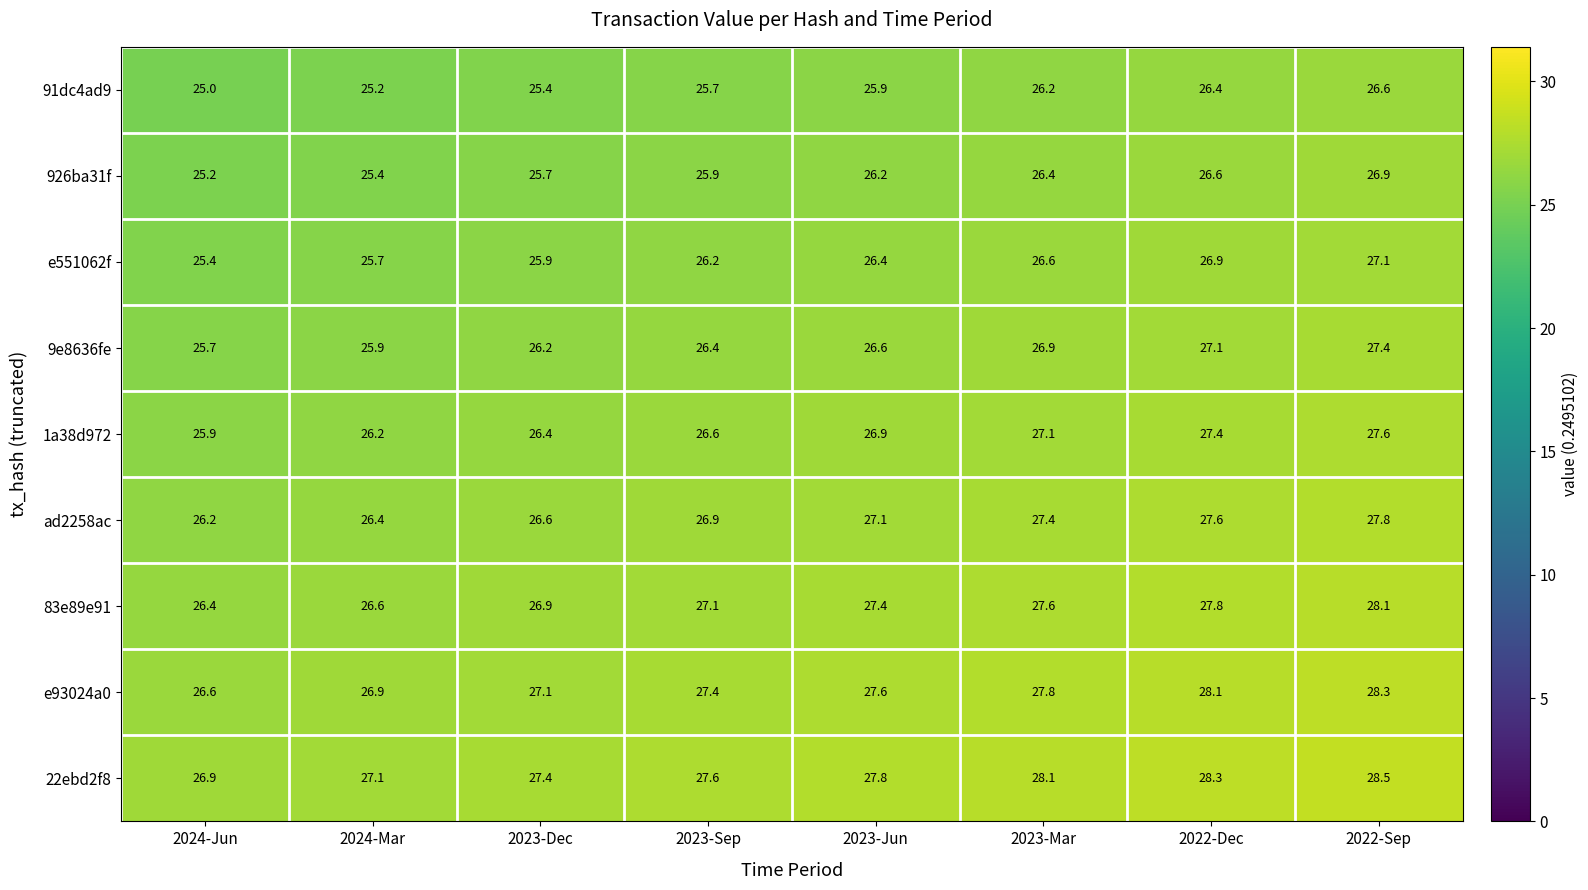

How many data points does each series have?

8